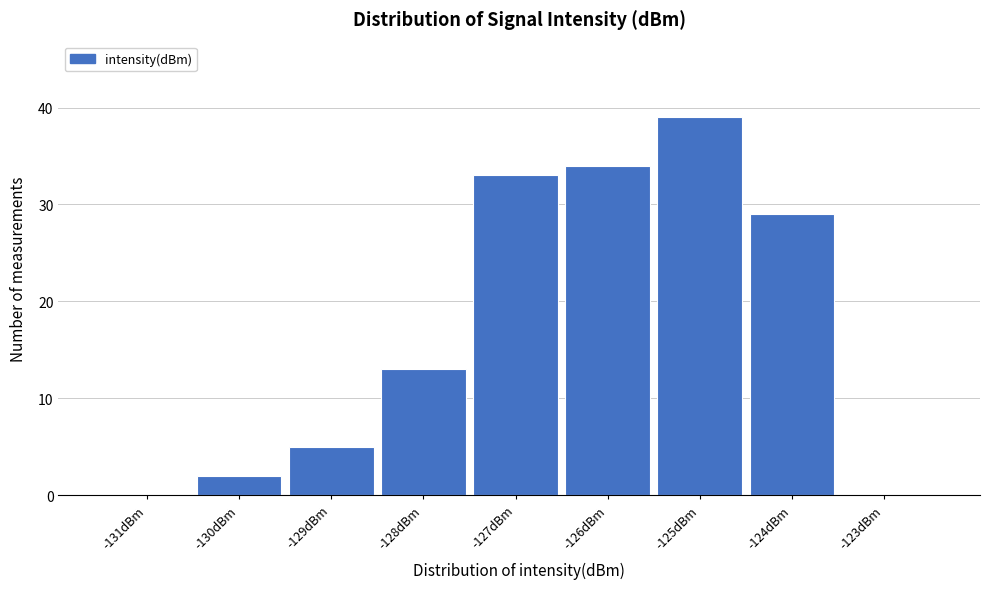

Reading left to right, what are all the values shown in this chart?

-131dBm=0	-130dBm=2	-129dBm=5	-128dBm=13	-127dBm=33	-126dBm=34	-125dBm=39	-124dBm=29	-123dBm=0